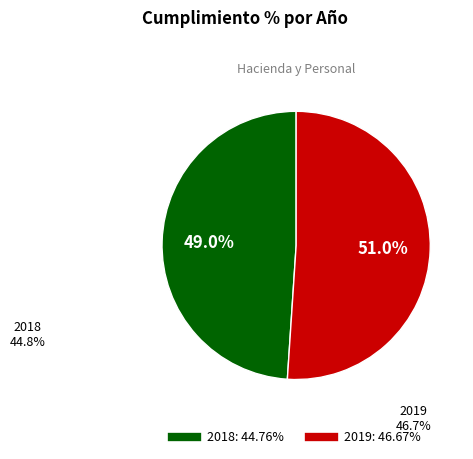

What percentage is the 2018 slice, to the nearest percent?

49%